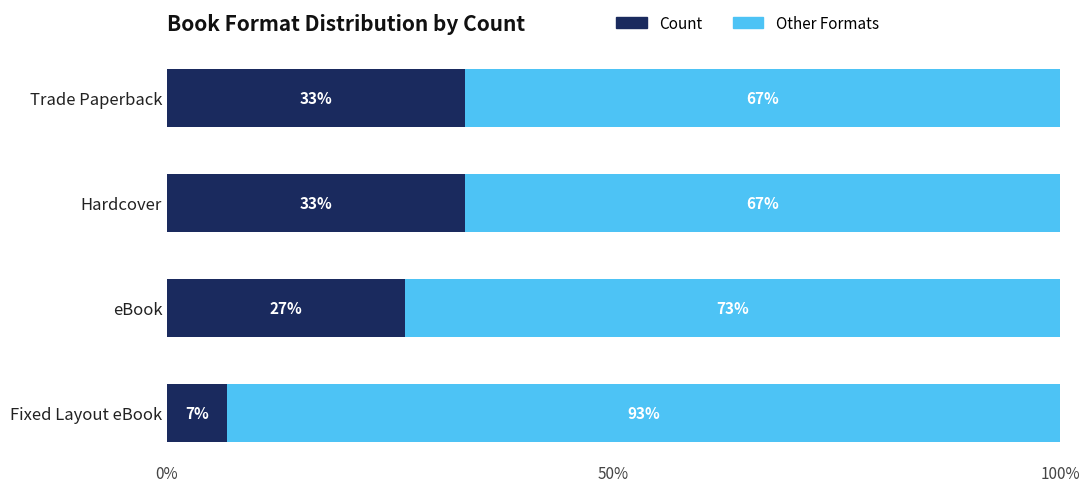

What are all the series names shown in the legend?

Count, Other Formats